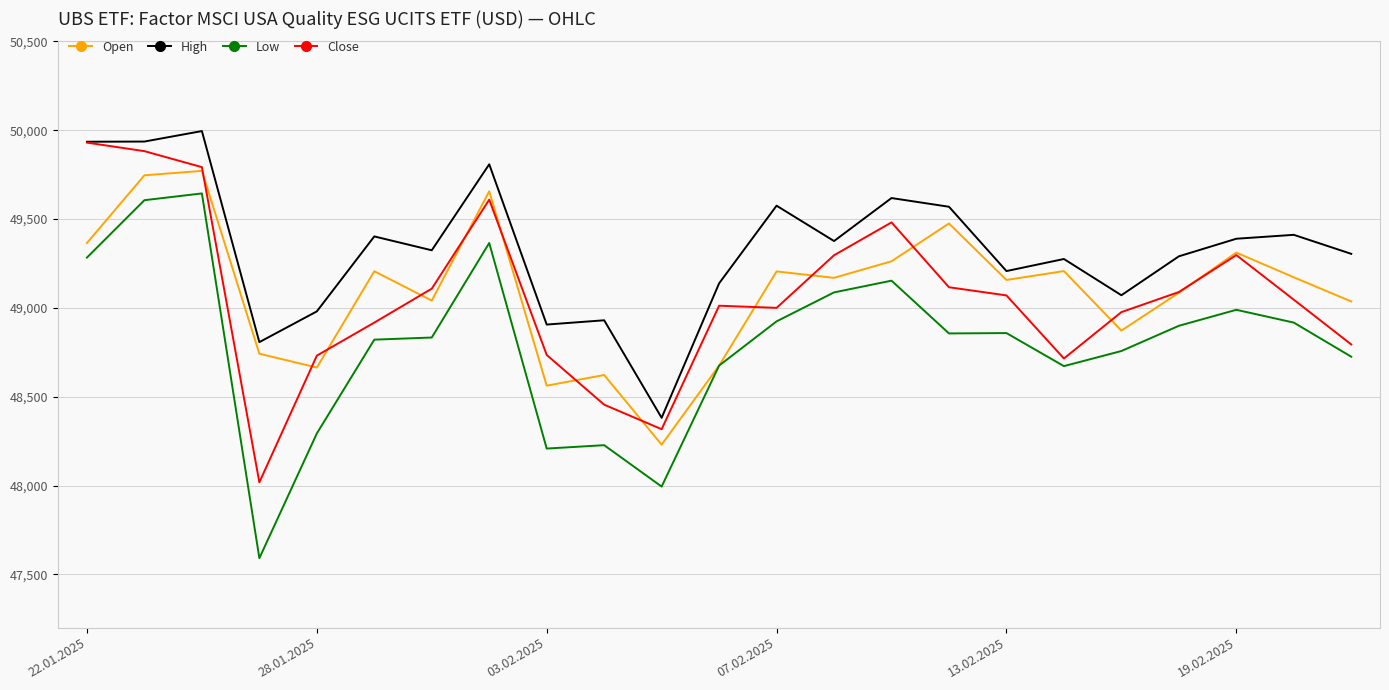

What is the highest value of the High series?

49995